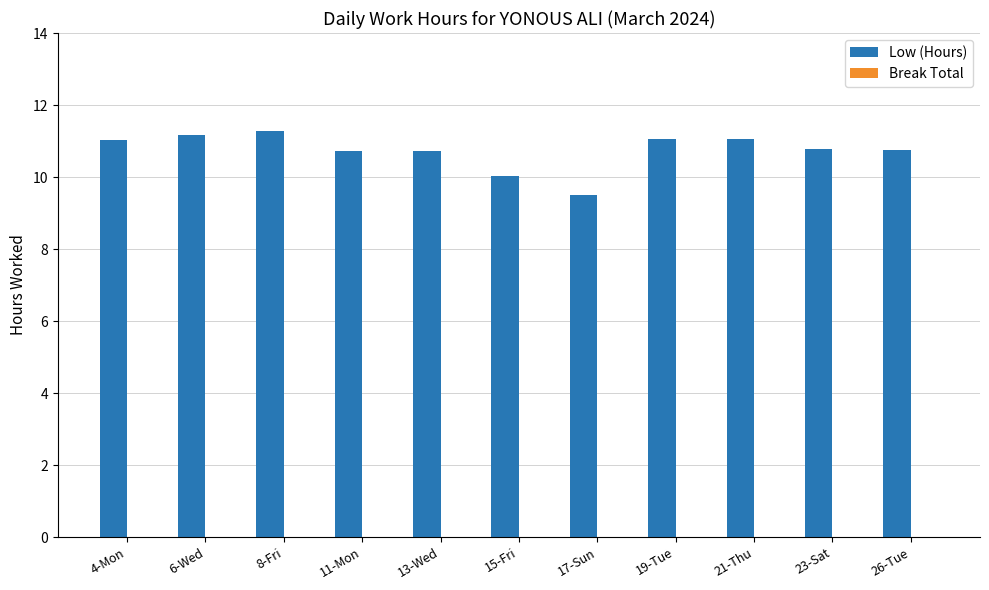

How many distinct data groups are displayed?

1